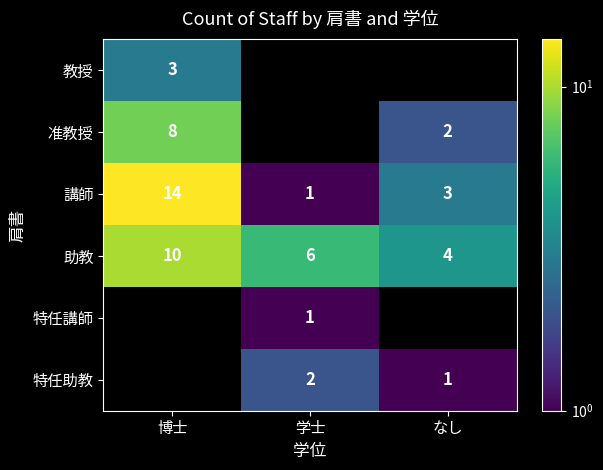

Which category has the highest value in the 講師 series?

博士